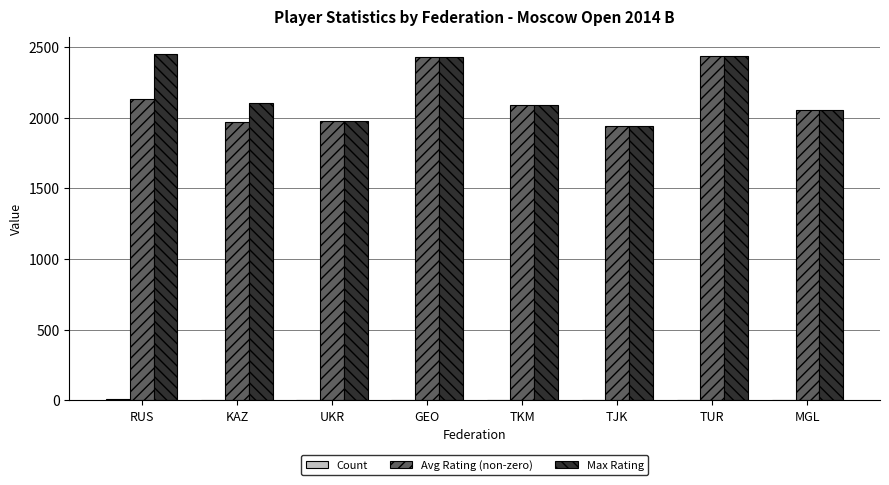

True or false: Avg Rating (non-zero) has a value of 929 at TJK.

False